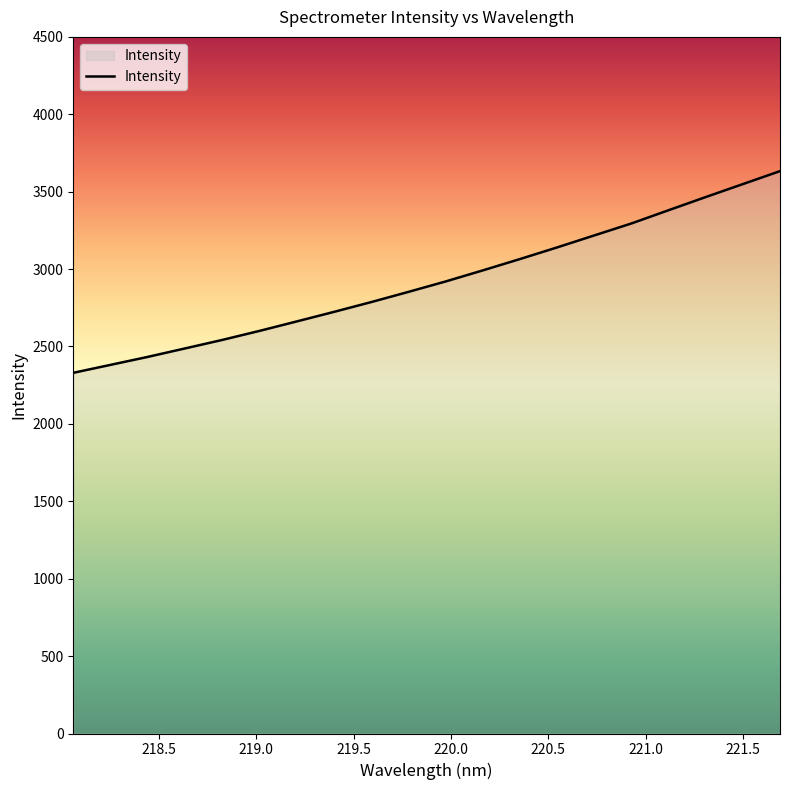

What is the difference between the maximum and minimum values?

1302.8